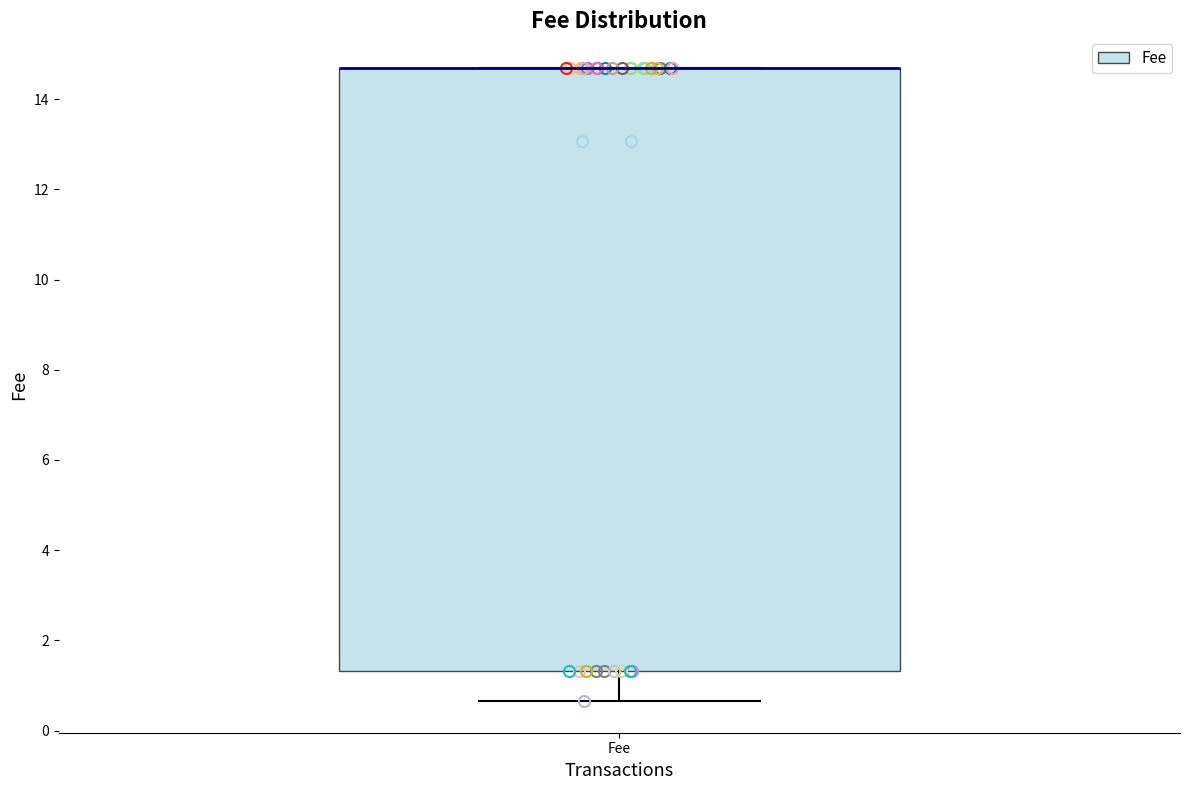

Where does the lower whisker of the box for Fee end on the y-axis? The values are not printed on the chart, so give them approximately, as read against the axis.

0.6